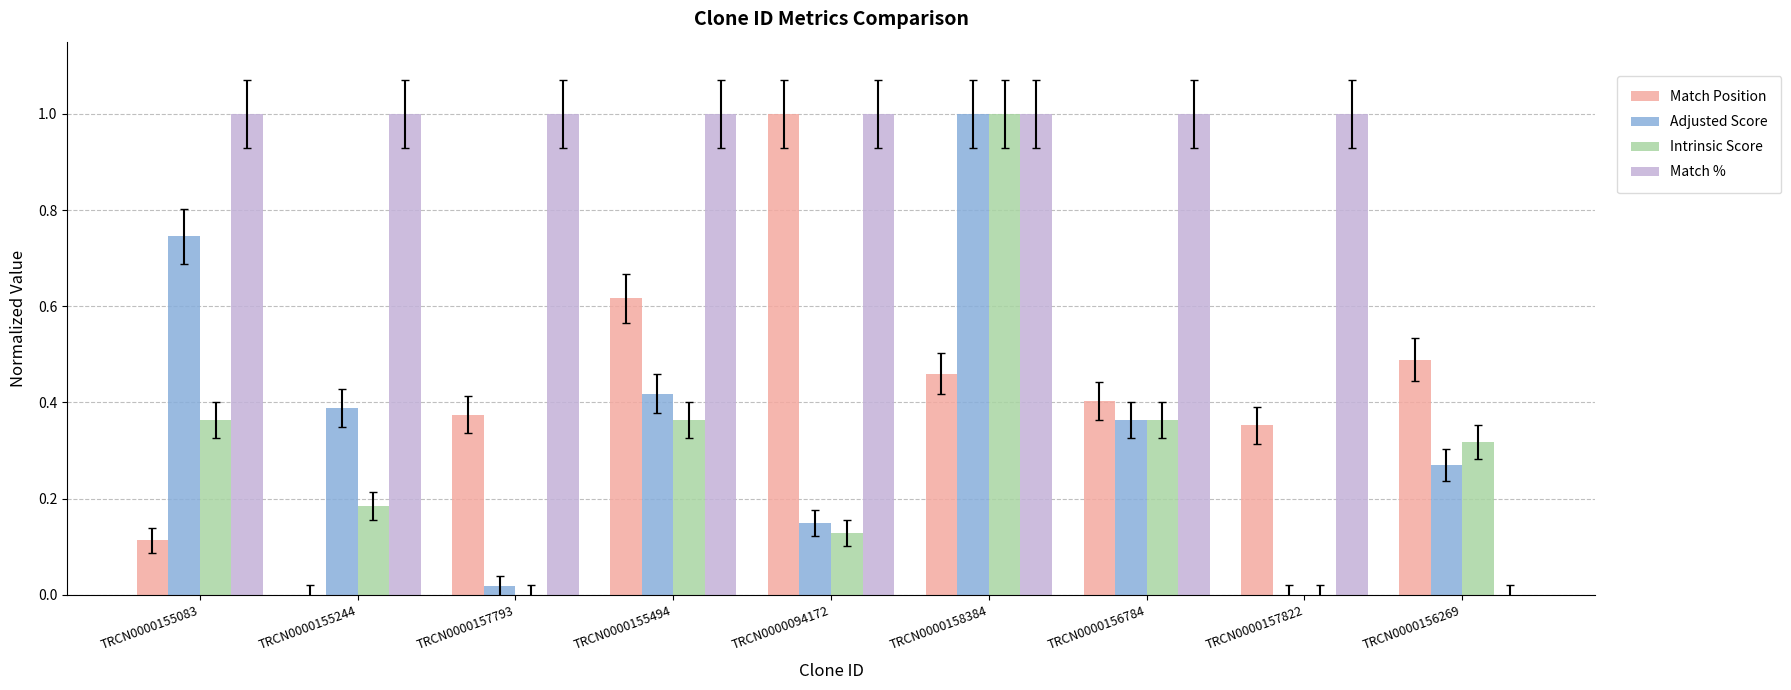

The value of Match % at TRCN0000157793 is 0.6. True or false?

False